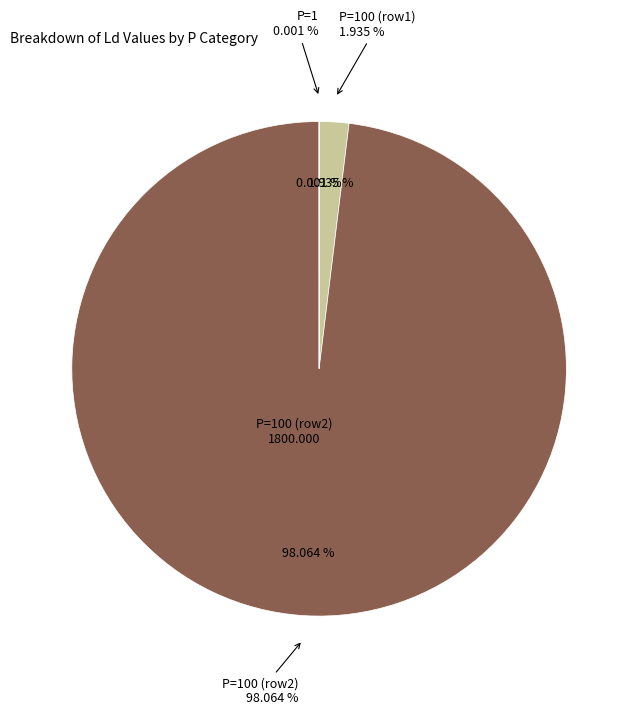

Rank the categories by value from lowest to highest.

1, 100, 100